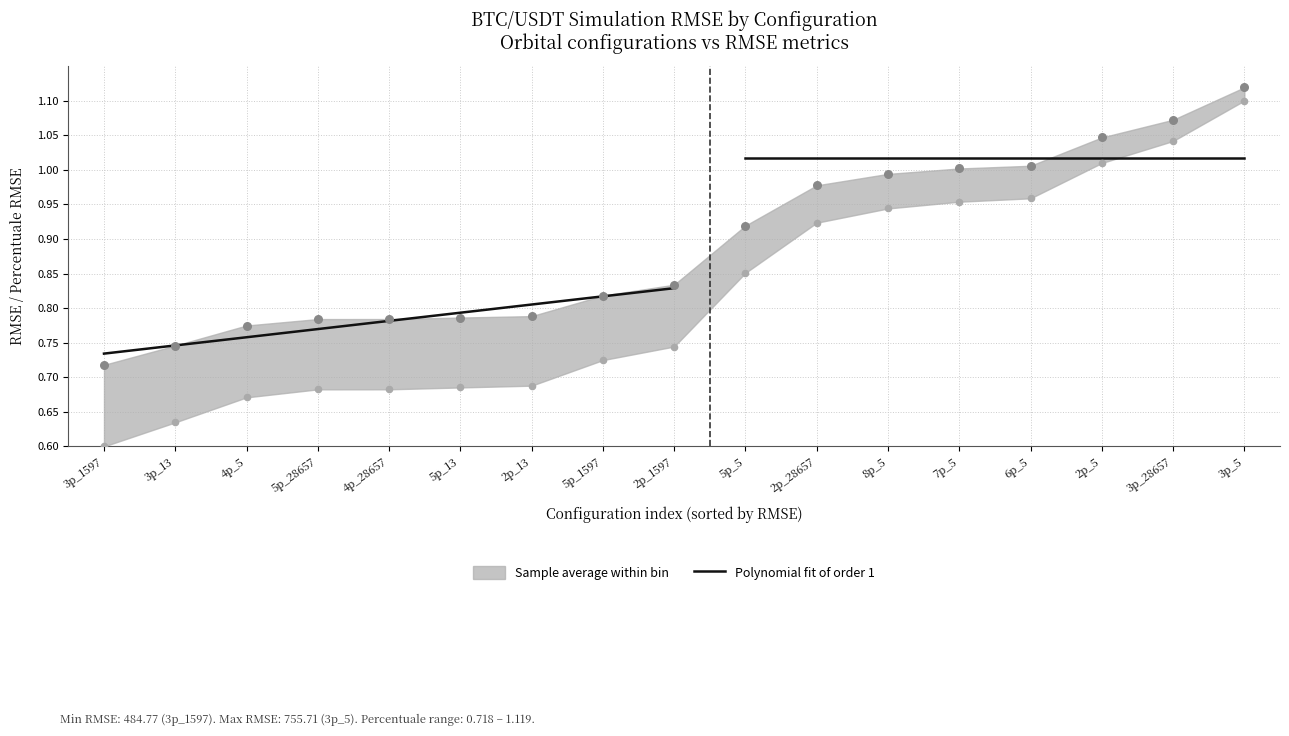

At which category is the sum across all series the highest?

3p_5